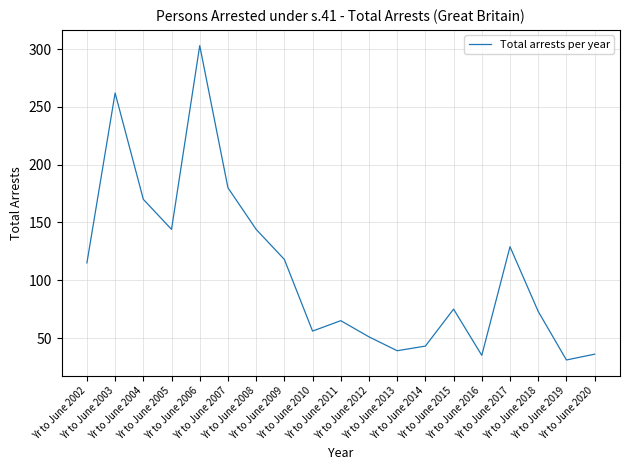

What is the difference between the maximum and minimum values?

272